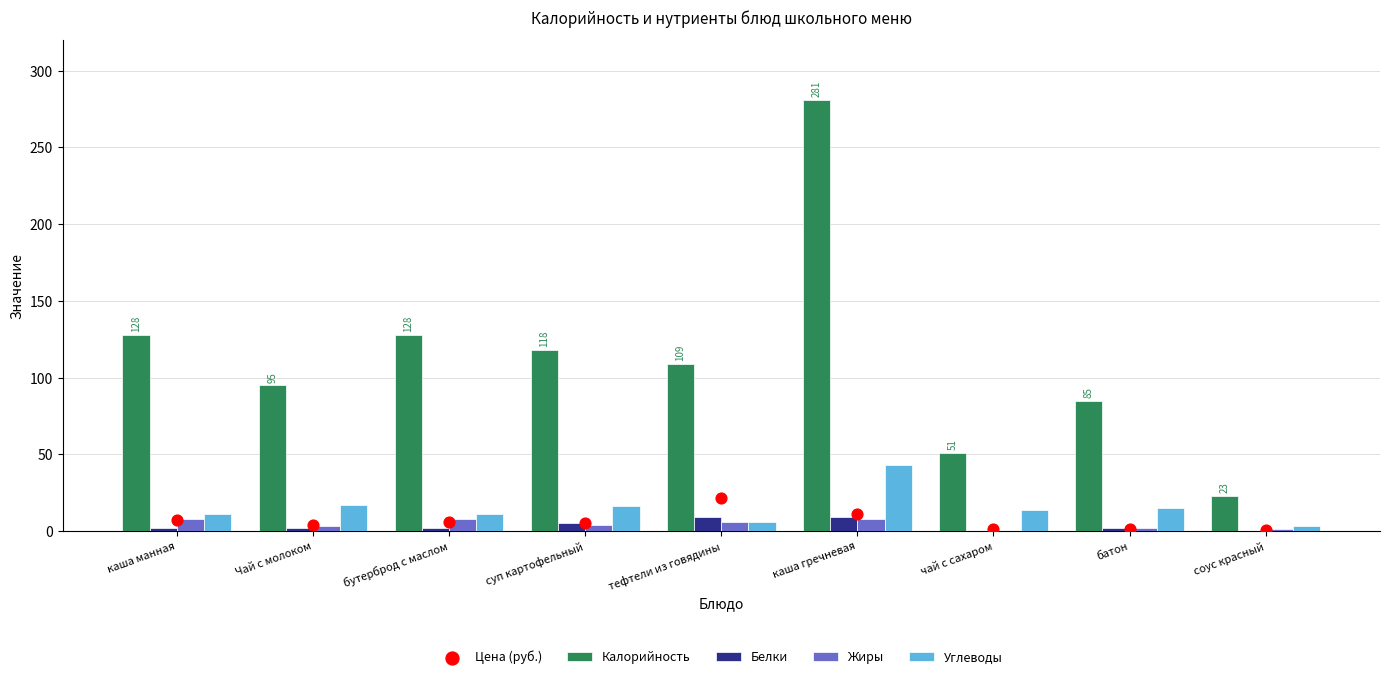

Which series has the largest Y range (max minus min)?

Калорийность